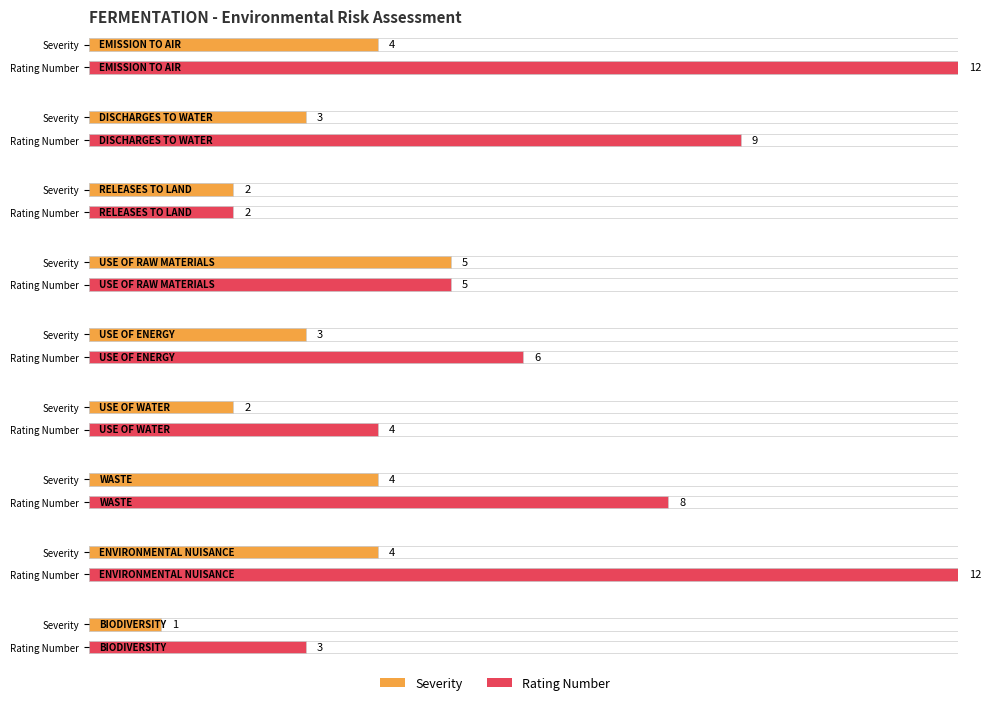

Rank the series by their average value, from highest to lowest.

RATING NUMBER, SEVERITY